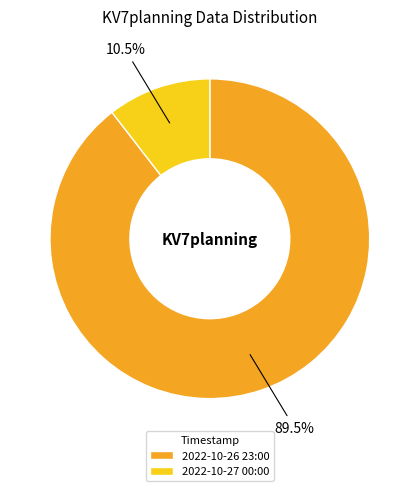

True or false: 2022-10-27 00:00 accounts for 23% of the total.

False